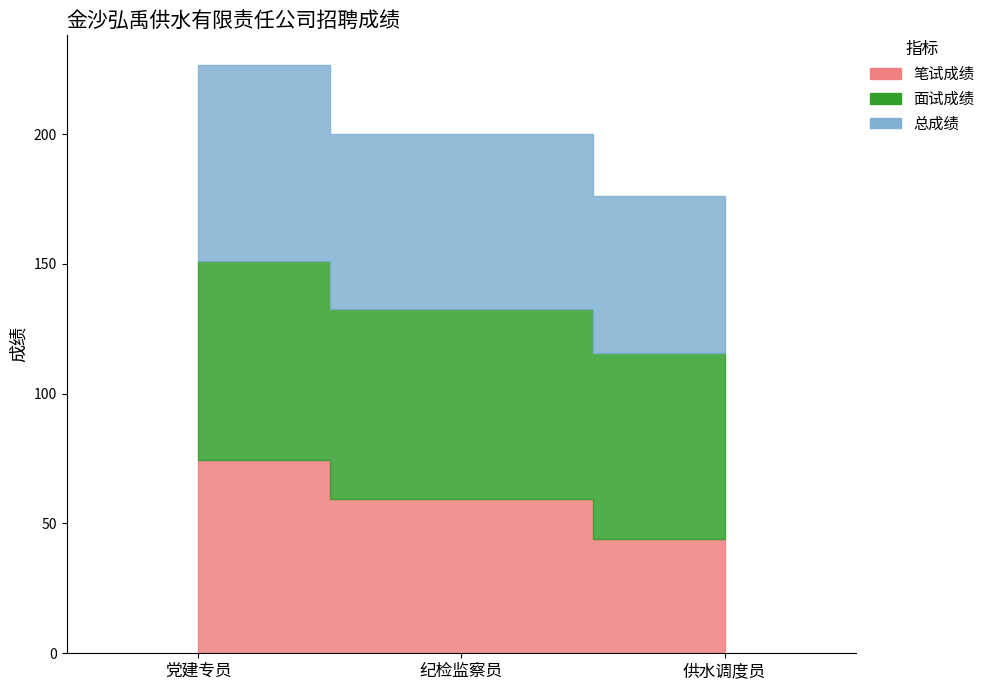

What is the minimum value shown in the chart?

44.0